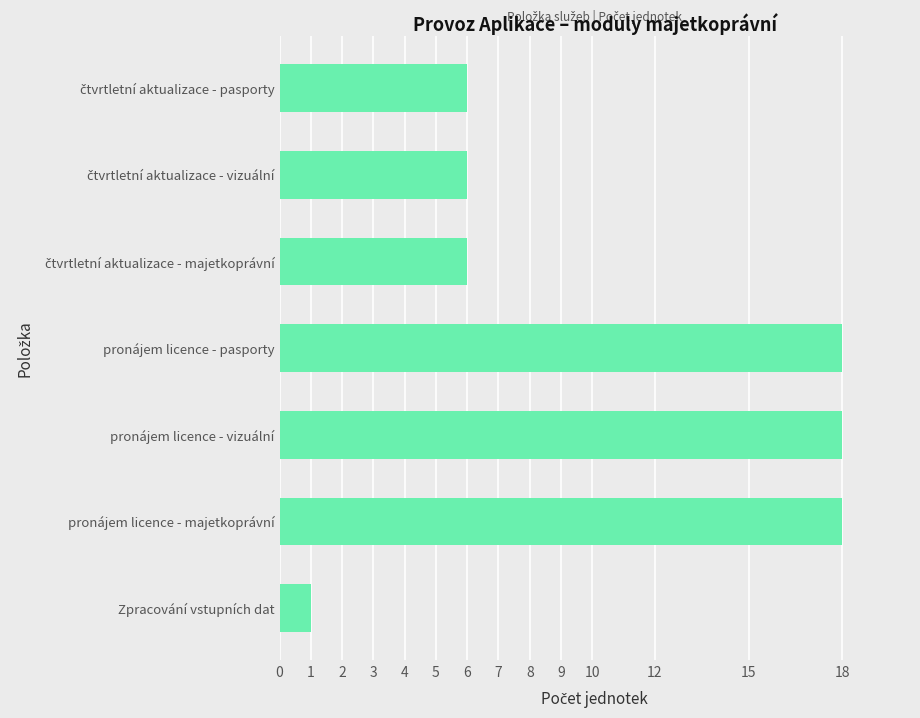

Reading bottom to top, transcribe all the data shown in this chart.

1	18	18	18	6	6	6